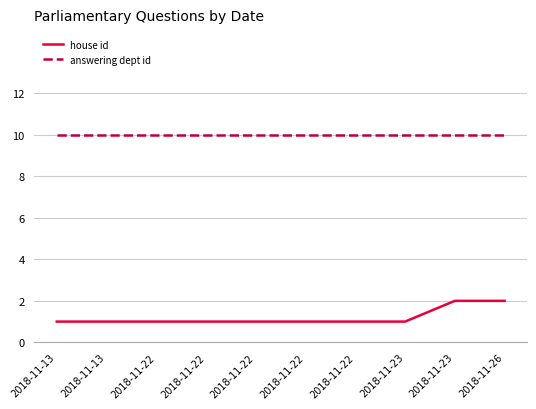

Which series changed the most between 2018-11-13 and 2018-11-13?

house id